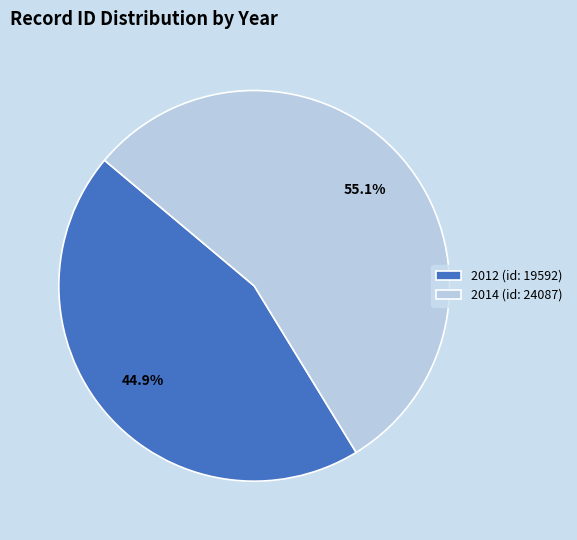

Do 2014 (id: 24087) and 2012 (id: 19592) together represent more than half of the pie?

Yes